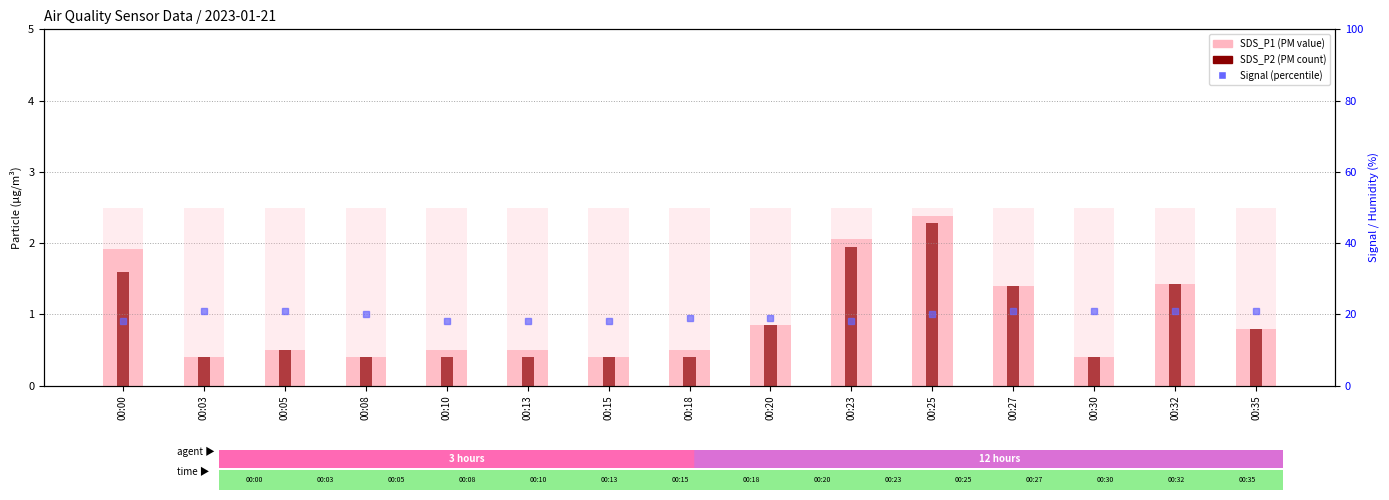

Reading right to left, transcribe all the data shown in this chart.

SDS_P1: 00:35=0.8	00:32=1.4	00:30=0.4	00:27=1.4	00:25=2.4	00:23=2.0	00:20=0.8	00:18=0.5	00:15=0.4	00:13=0.5	00:10=0.5	00:08=0.4	00:05=0.5	00:03=0.4	00:00=1.9
SDS_P2: 00:35=0.8	00:32=1.4	00:30=0.4	00:27=1.4	00:25=2.3	00:23=1.9	00:20=0.8	00:18=0.4	00:15=0.4	00:13=0.4	00:10=0.4	00:08=0.4	00:05=0.5	00:03=0.4	00:00=1.6
Signal (shifted): 00:35=21.0	00:32=21.0	00:30=21.0	00:27=21.0	00:25=20.0	00:23=18.0	00:20=19.0	00:18=19.0	00:15=18.0	00:13=18.0	00:10=18.0	00:08=20.0	00:05=21.0	00:03=21.0	00:00=18.0
Humidity: 00:35=50.0	00:32=50.0	00:30=50.0	00:27=50.0	00:25=50.0	00:23=50.0	00:20=50.0	00:18=50.0	00:15=50.0	00:13=50.0	00:10=50.0	00:08=50.0	00:05=50.0	00:03=50.0	00:00=50.0